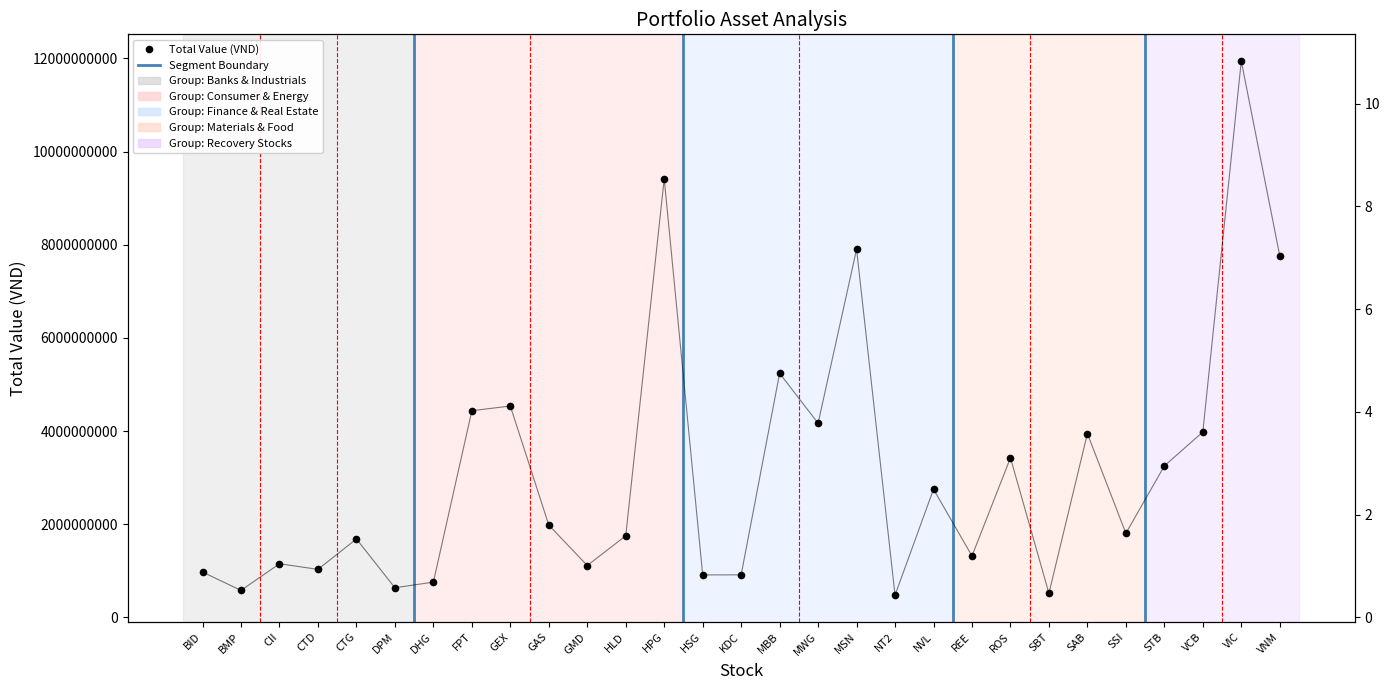

What is the spread (max minus min) of values at HLD?

1749999998.4